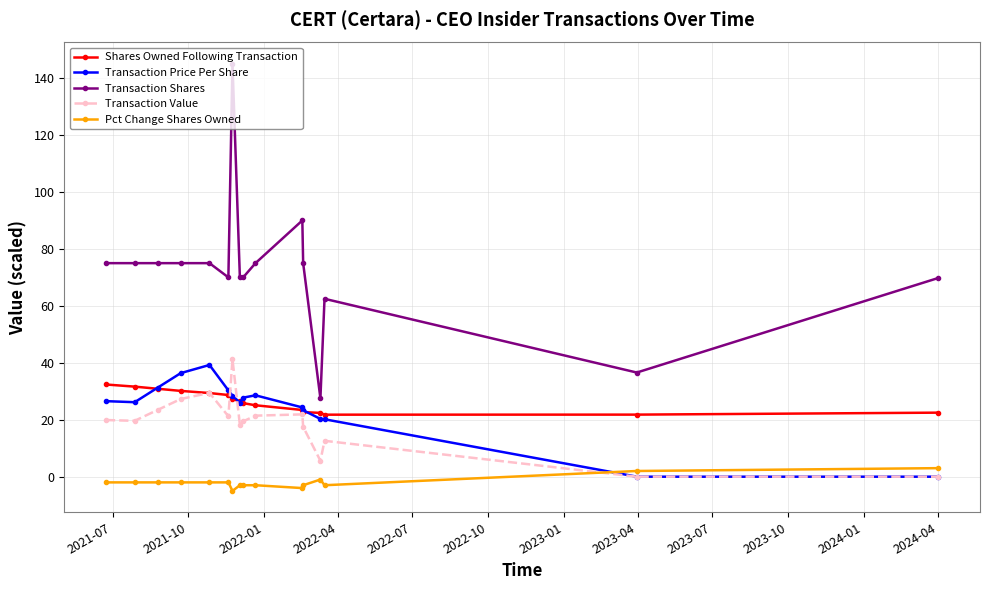

True or false: Transaction Value has more than 2 points higher than both neighbors.

True